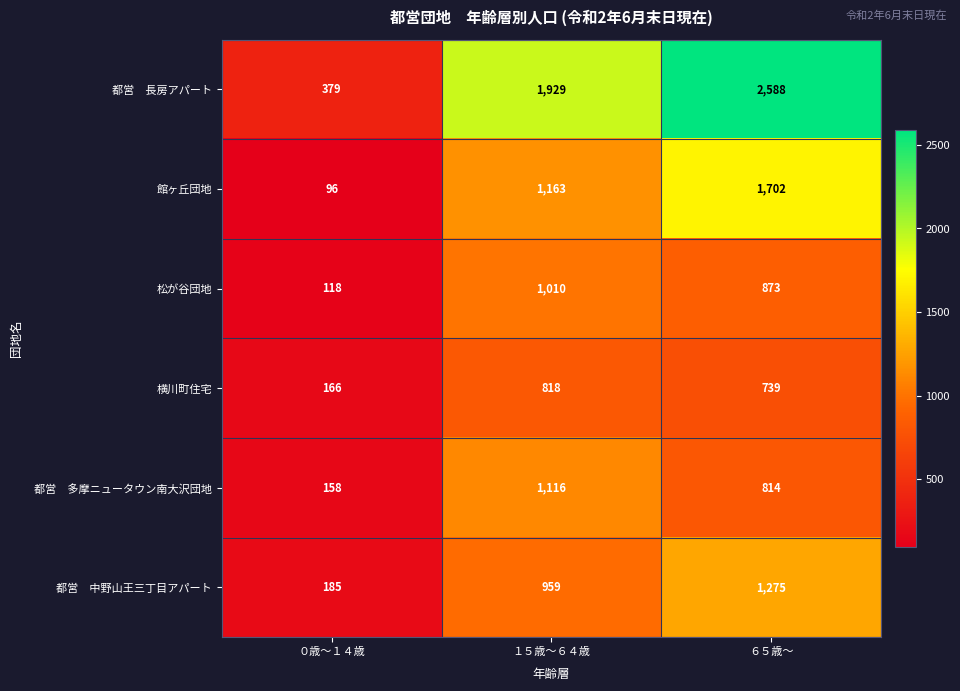

At how many categories does at least one series exceed 448?

2